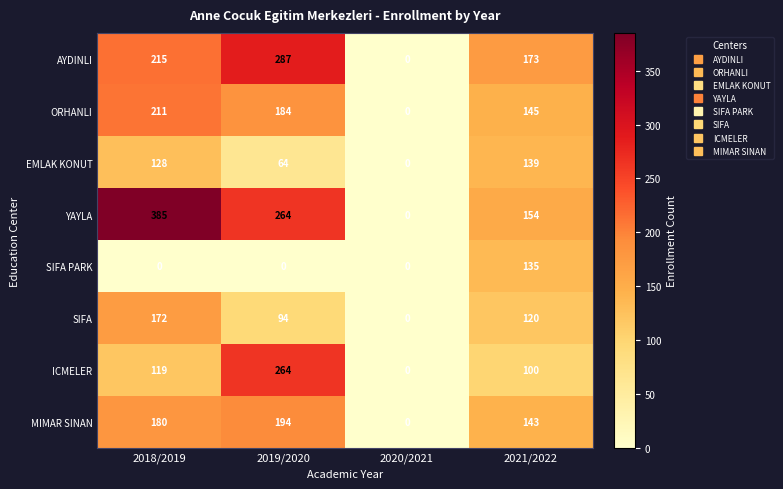

Where is YAYLA nearest to the value 192?

2021/2022